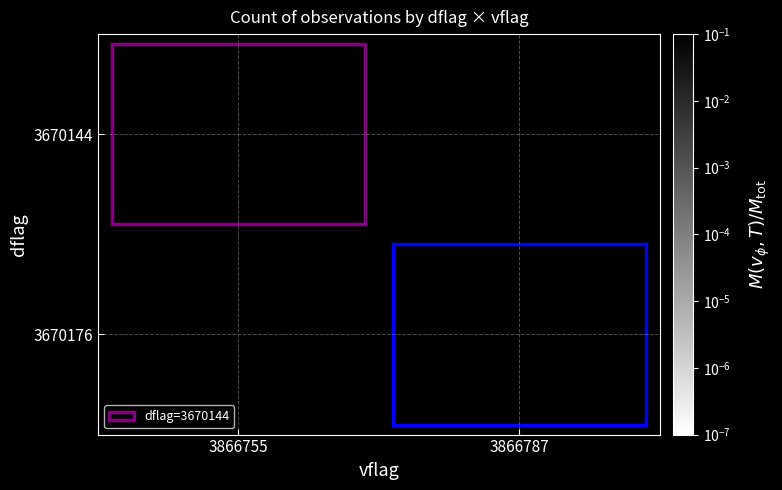

Reading left to right, transcribe all the data shown in this chart.

3670144: 3866755=0.4	3866787=0.0
3670176: 3866755=0.0	3866787=0.6